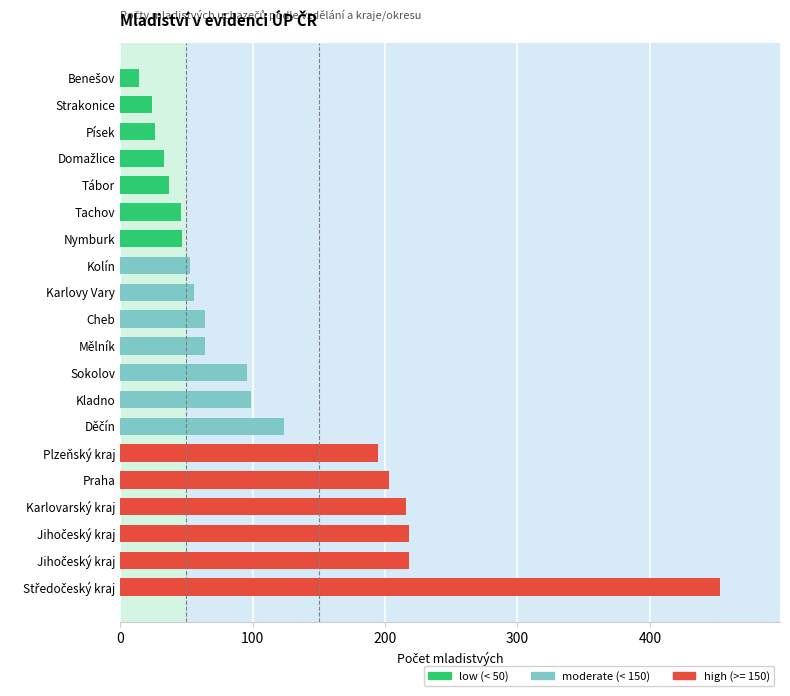

Does the chart contain any negative values?

No